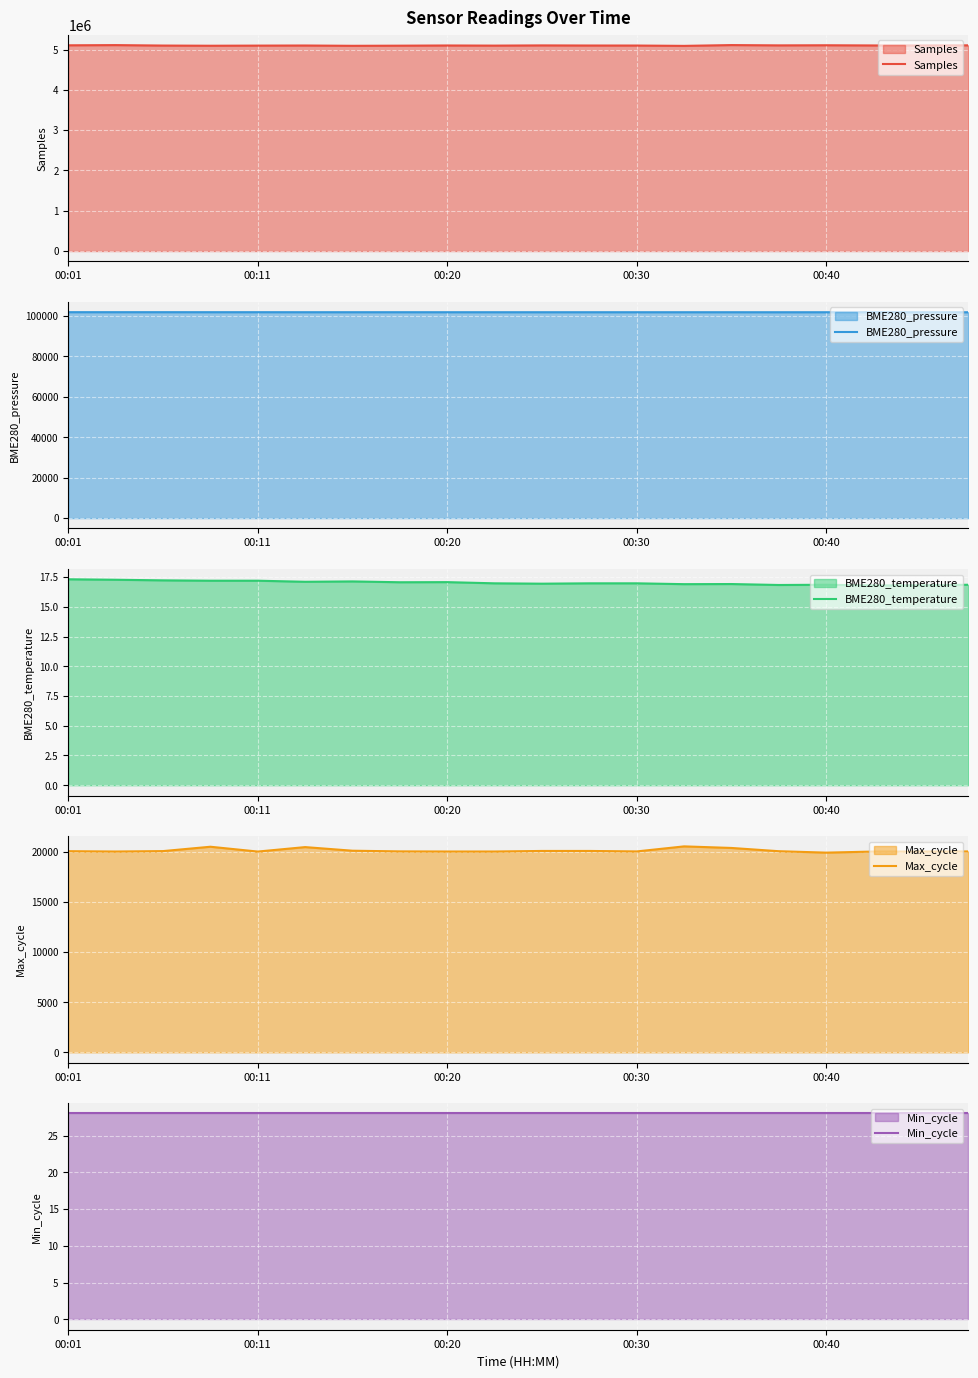

True or false: BME280_temperature and Samples intersect in this chart.

False